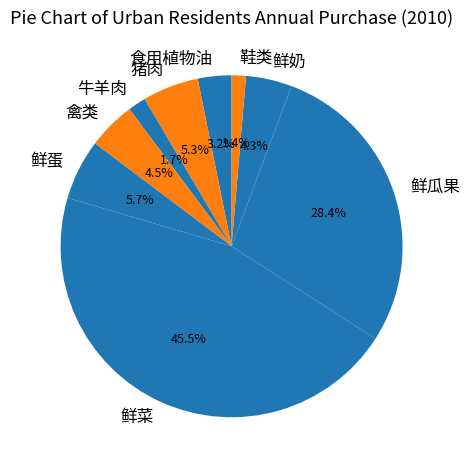

To the nearest percent, what is the difference between the 牛羊肉 and 鲜瓜果 slice percentages?

27%